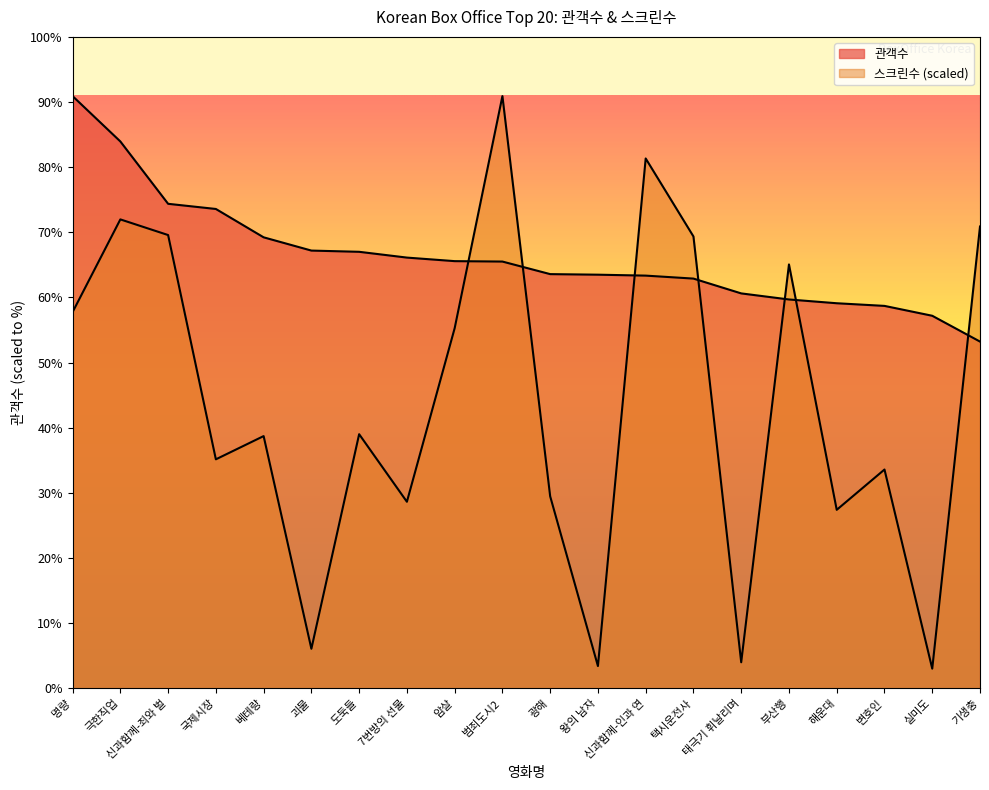

What is the difference between the 스크린수 values at 극한직업 and 명량?

2756985.5